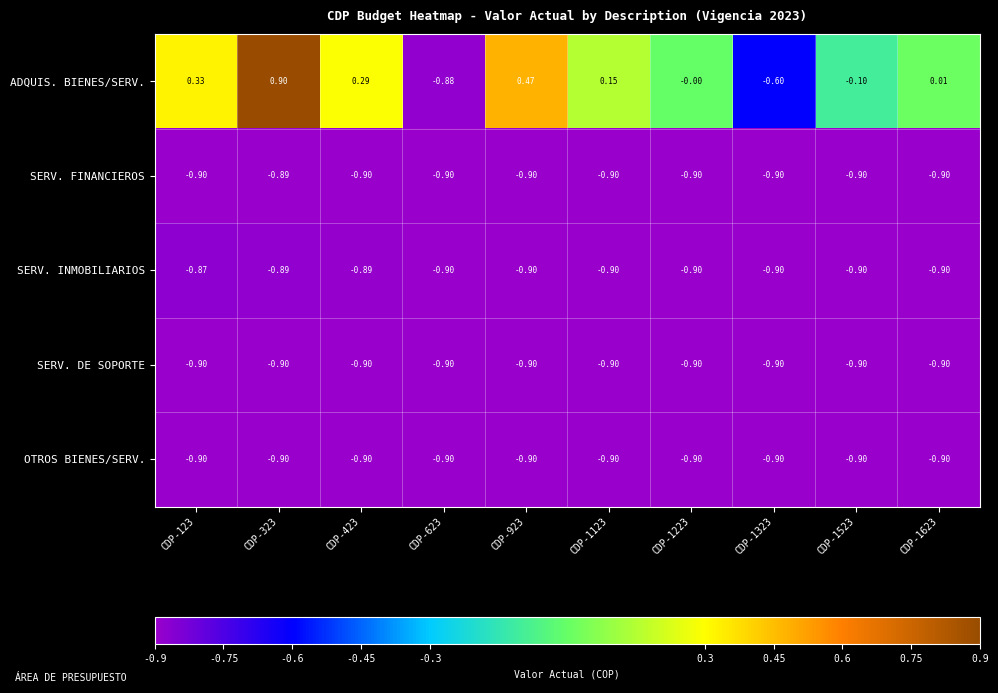

Which series has the largest total across all categories?

ADQUIS. BIENES/SERV.